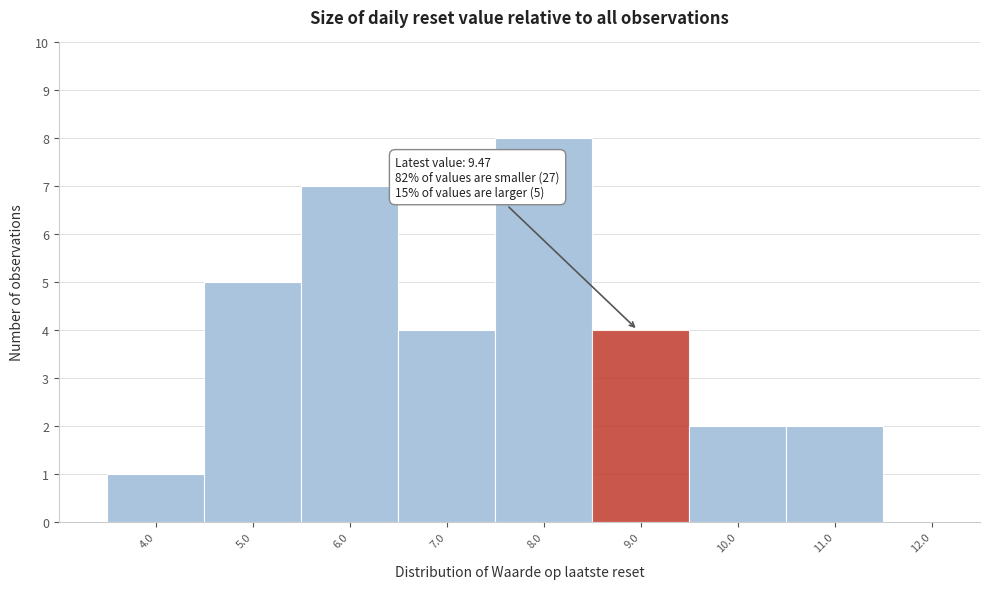

Reading left to right, what are all the values shown in this chart?

4.0=1	5.0=5	6.0=7	7.0=4	8.0=8	9.0=4	10.0=2	11.0=2	12.0=0